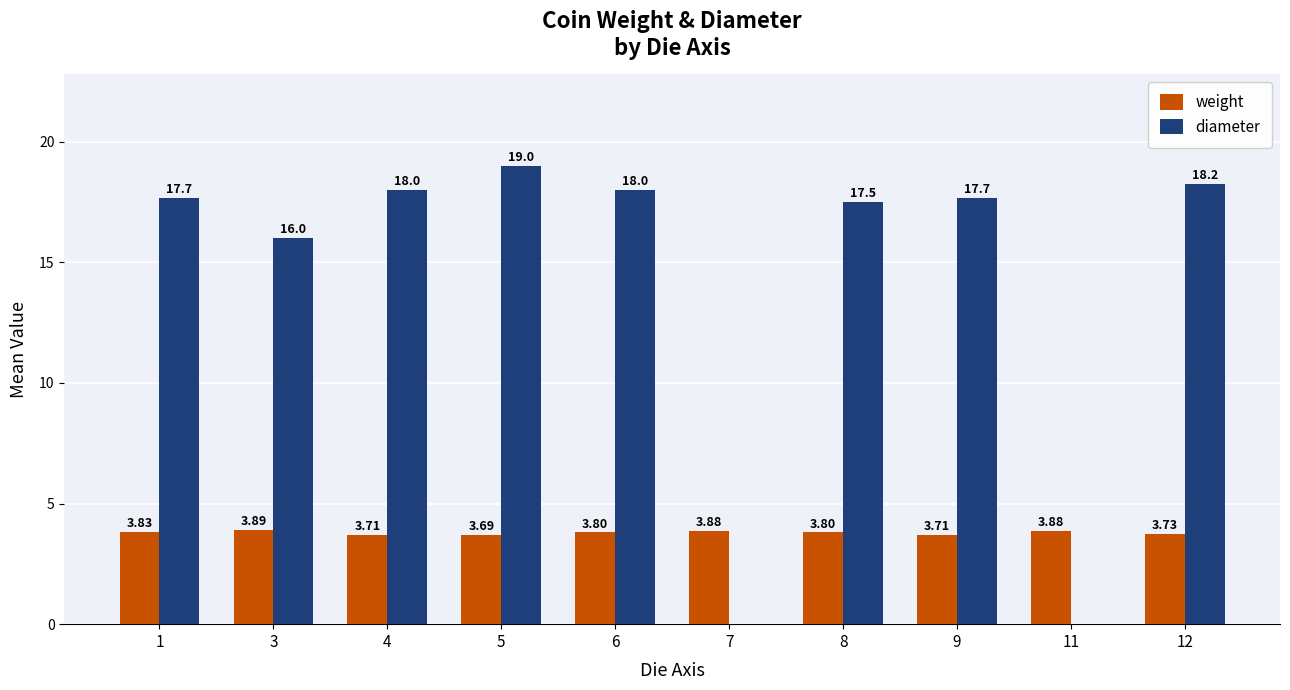

Between 4 and 7, which series saw the biggest shift?

diameter